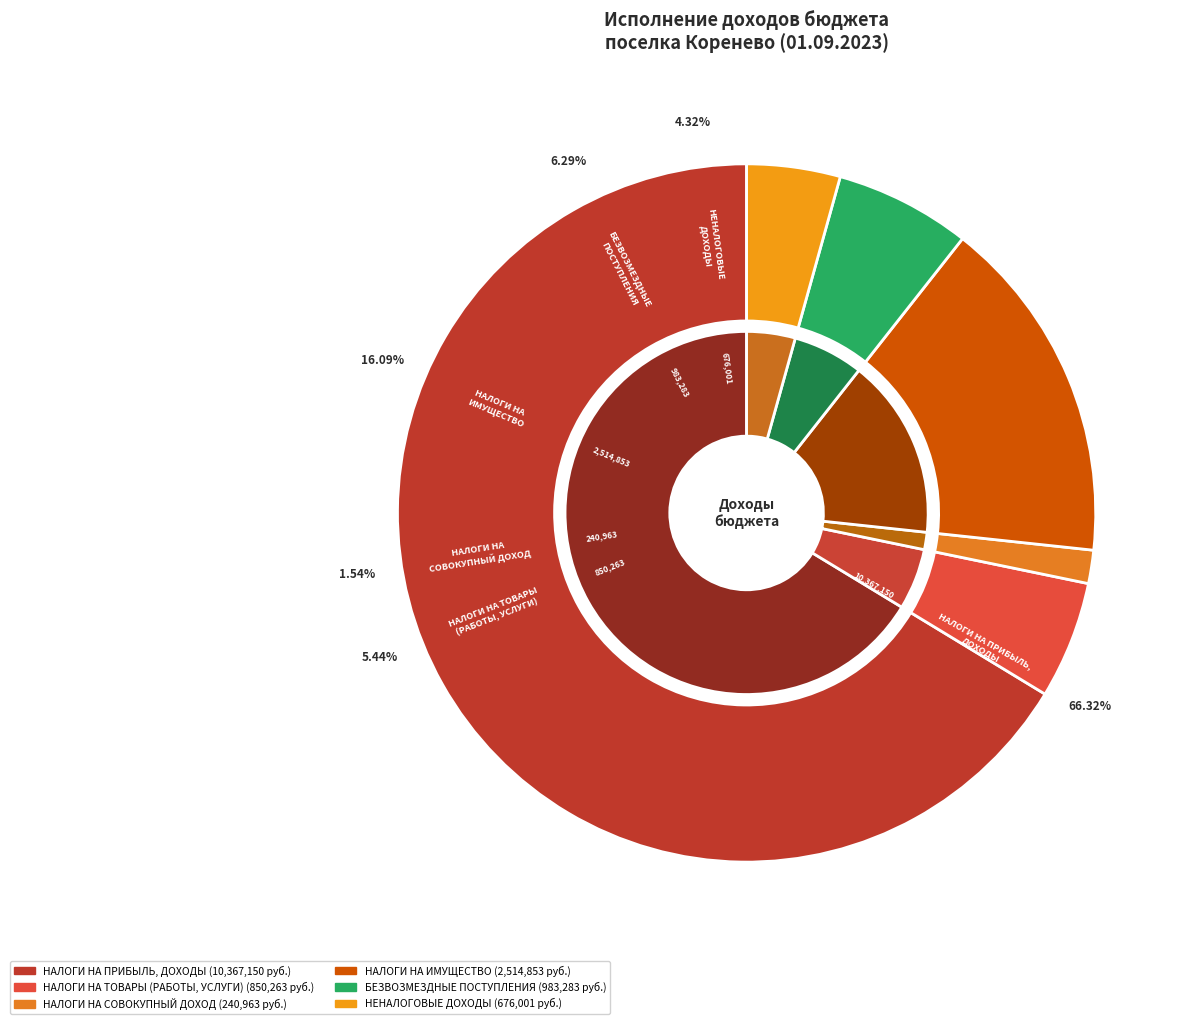

Which slice is the smallest?

НАЛОГИ НА
СОВОКУПНЫЙ ДОХОД